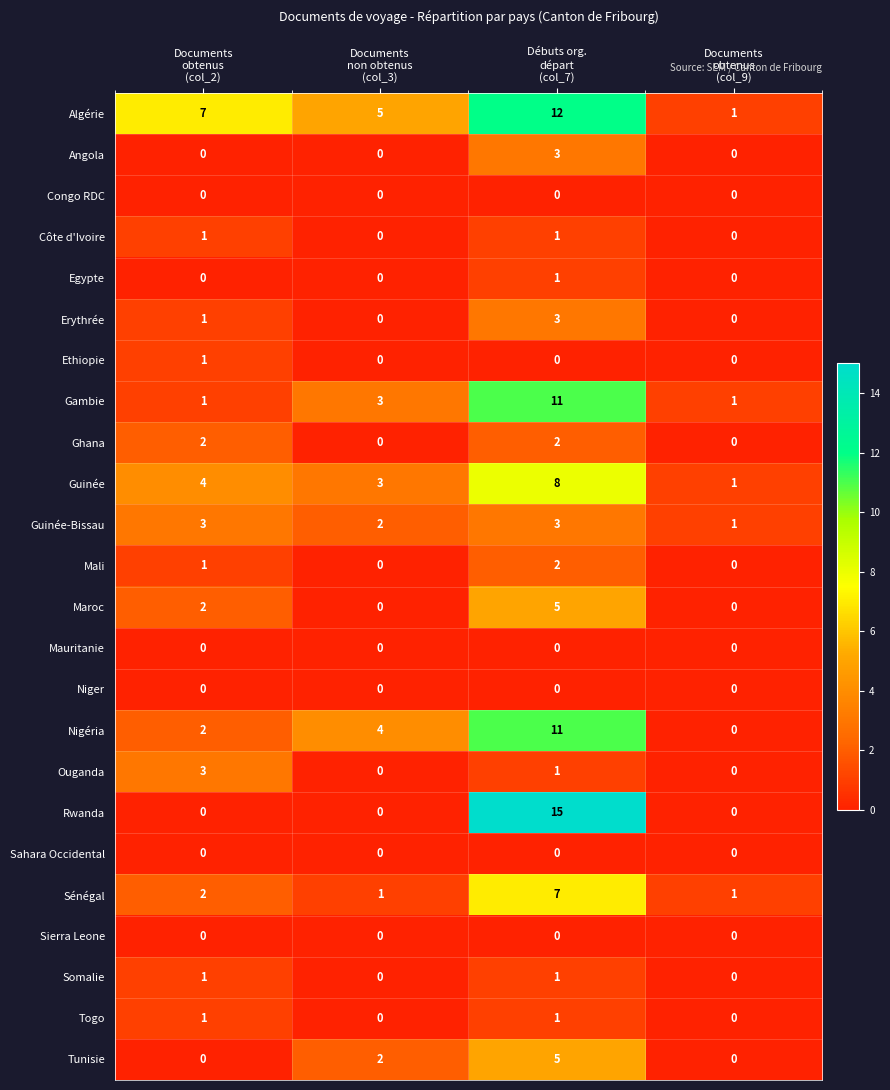

What is the average value of the Guinée series?

4